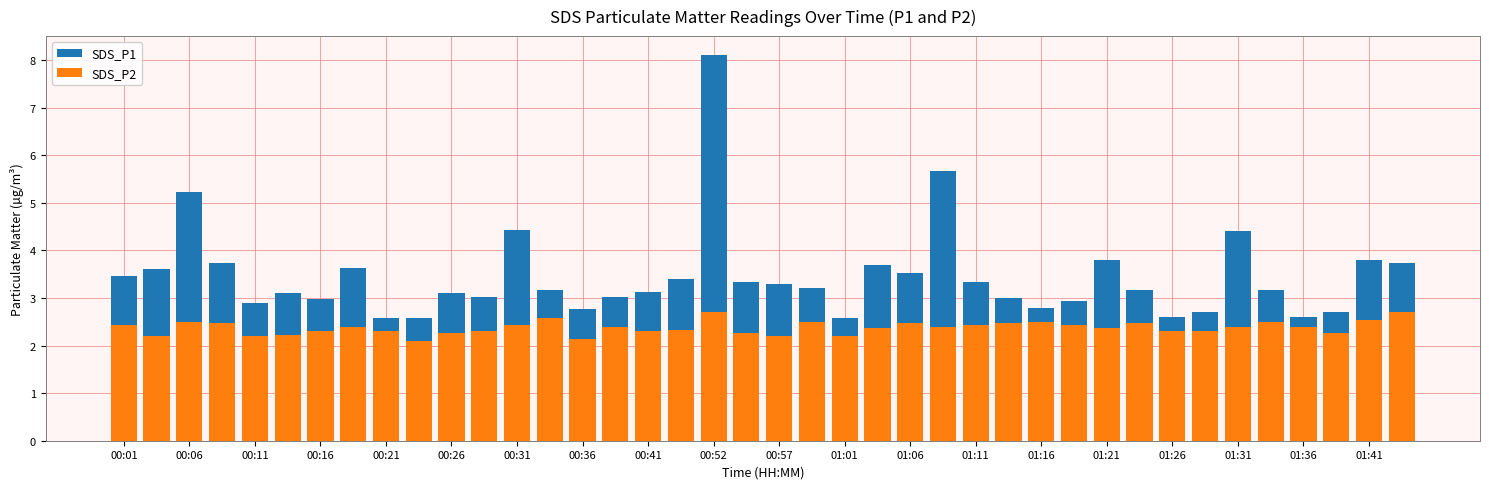

How many data points in SDS_P1 are less than 3?

12